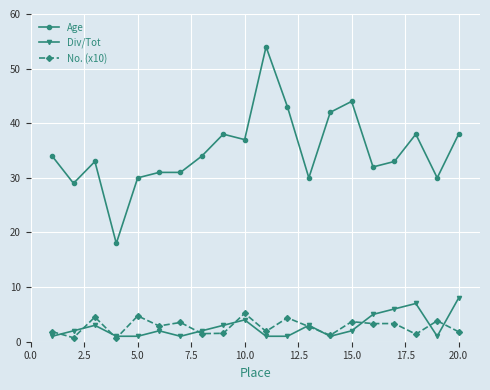

Which series has the widest spread of values?

Age